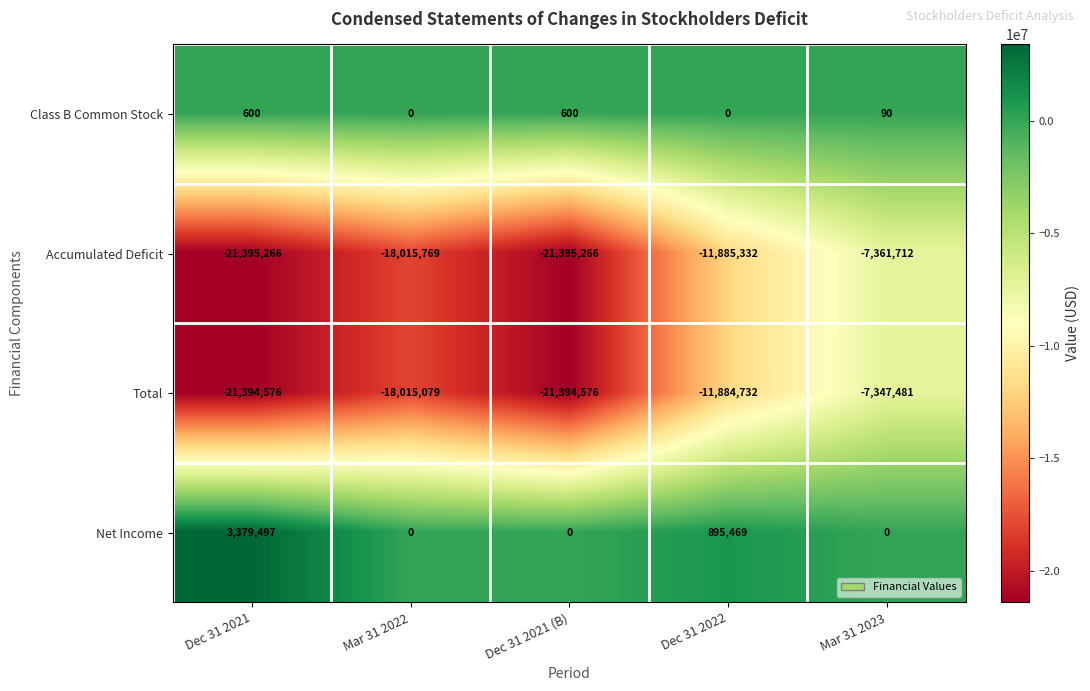

Reading right to left, what are all the values shown in this chart?

Class B Common Stock: 90	0	600	0	600
Accumulated Deficit: -7361712	-11885332	-21395266	-18015769	-21395266
Total: -7347481	-11884732	-21394576	-18015079	-21394576
Net Income: 0	895469	0	0	3379497